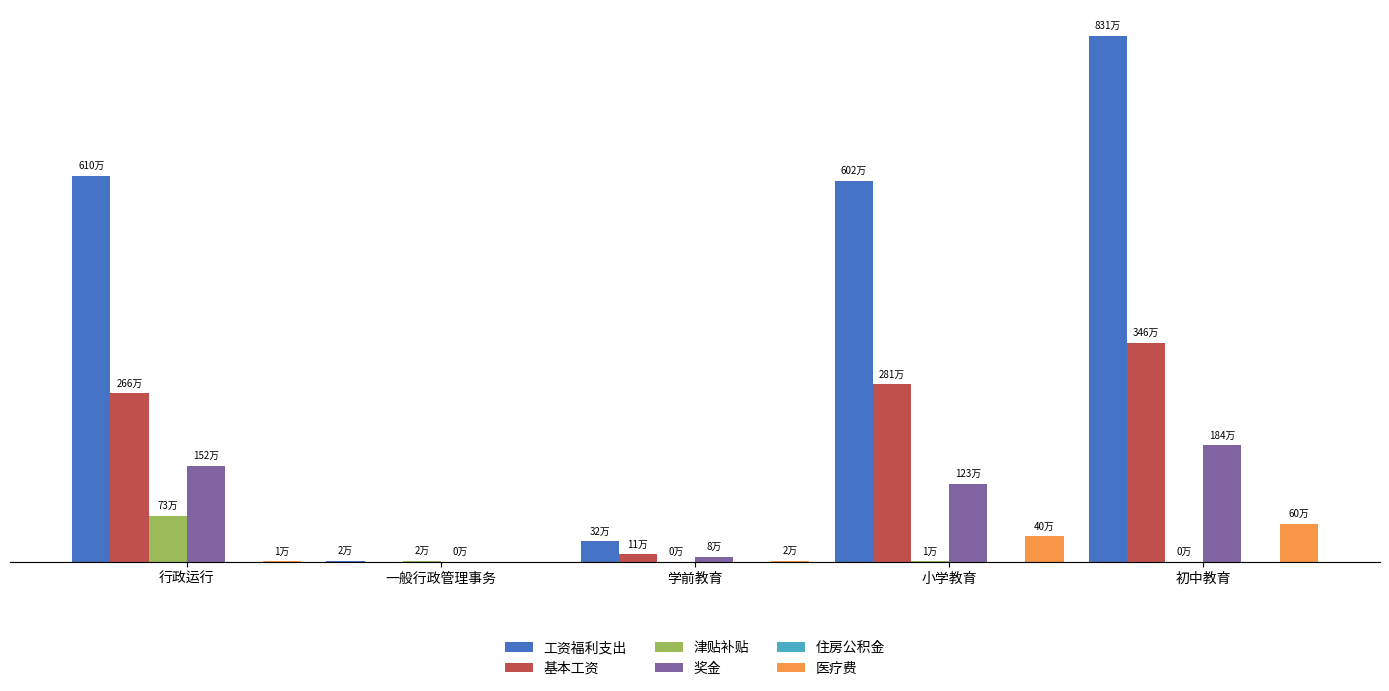

Which series has the widest spread of values?

工资福利支出